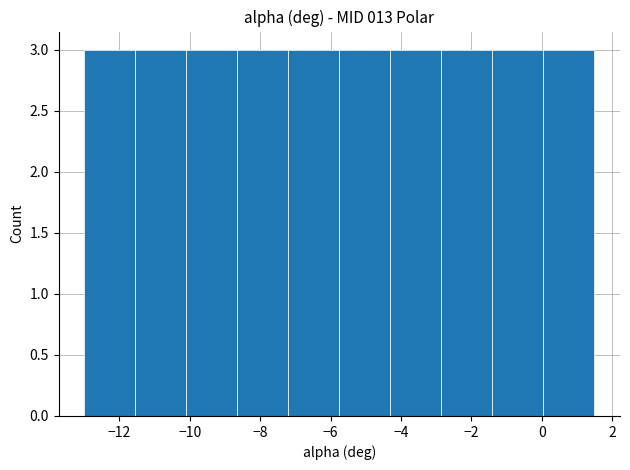

Reading left to right, list every bar in this chart as the range it spans on the x-axis followed by its height. Neither the bar edges nor the heights are printed on the chart, so give them approximately, as read against the axes.

-13.00 to -11.55: 3
-11.55 to -10.10: 3
-10.10 to -8.65: 3
-8.65 to -7.20: 3
-7.20 to -5.75: 3
-5.75 to -4.30: 3
-4.30 to -2.85: 3
-2.85 to -1.40: 3
-1.40 to 0.05: 3
0.05 to 1.50: 3